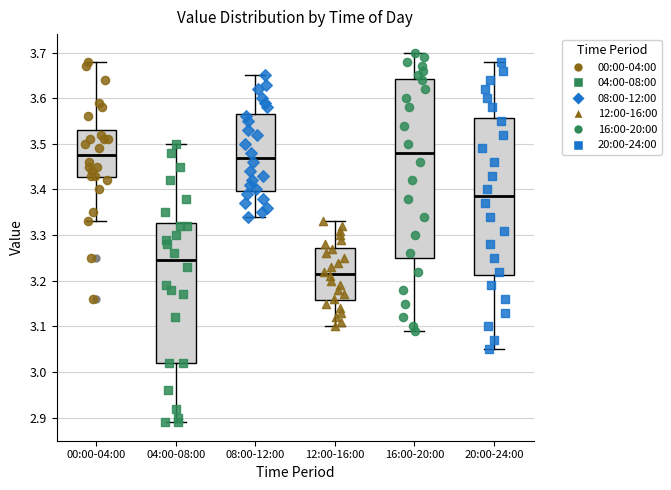

Reading left to right, read every box against the y-axis: the position of its median line, the range the box covers, and the ends of its whiskers. The values are not printed on the chart, so give them approximately, as read against the axis.

00:00-04:00: median 3.48, box 3.43 to 3.53, whiskers 3.33 to 3.68
04:00-08:00: median 3.25, box 3.02 to 3.33, whiskers 2.89 to 3.50
08:00-12:00: median 3.47, box 3.40 to 3.57, whiskers 3.34 to 3.65
12:00-16:00: median 3.22, box 3.16 to 3.27, whiskers 3.10 to 3.33
16:00-20:00: median 3.48, box 3.25 to 3.64, whiskers 3.09 to 3.70
20:00-24:00: median 3.39, box 3.21 to 3.56, whiskers 3.05 to 3.68